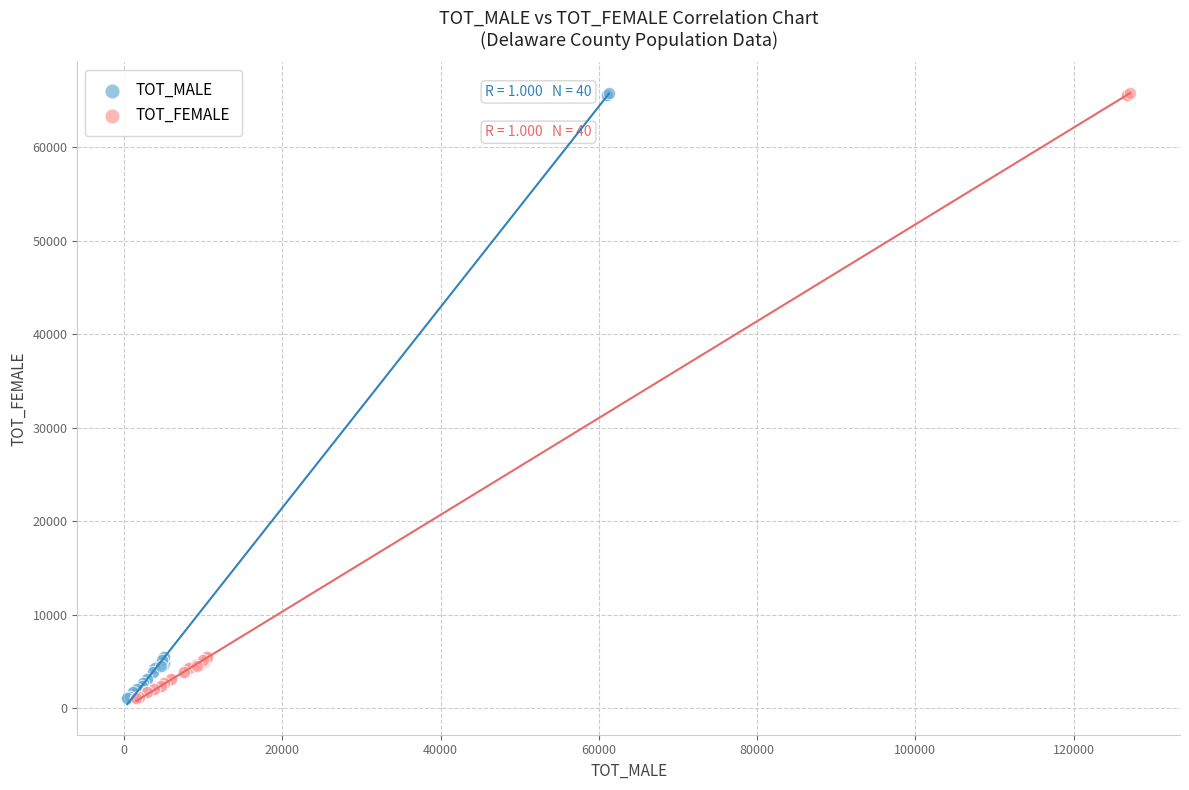

What are all the series names shown in the legend?

TOT_MALE, TOT_FEMALE